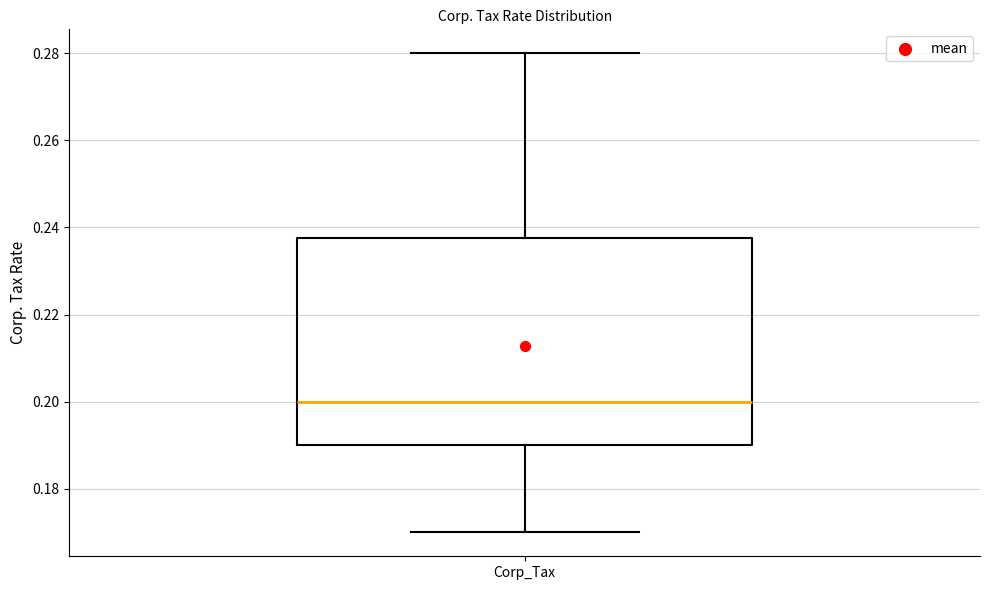

Where does the median line of the box for Corp_Tax sit on the y-axis? The values are not printed on the chart, so give them approximately, as read against the axis.

0.200